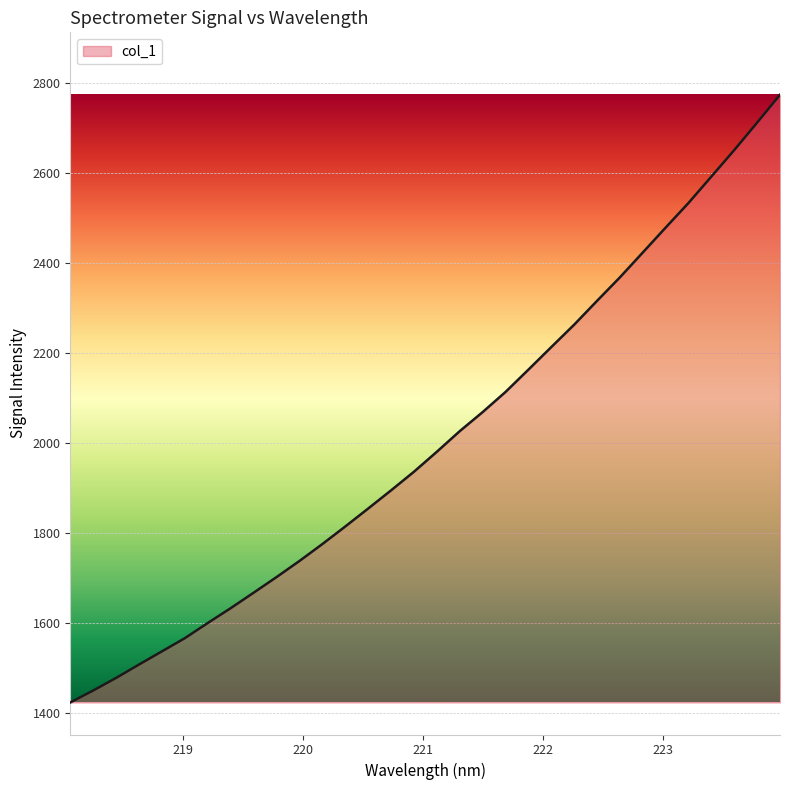

How many distinct data groups are displayed?

1